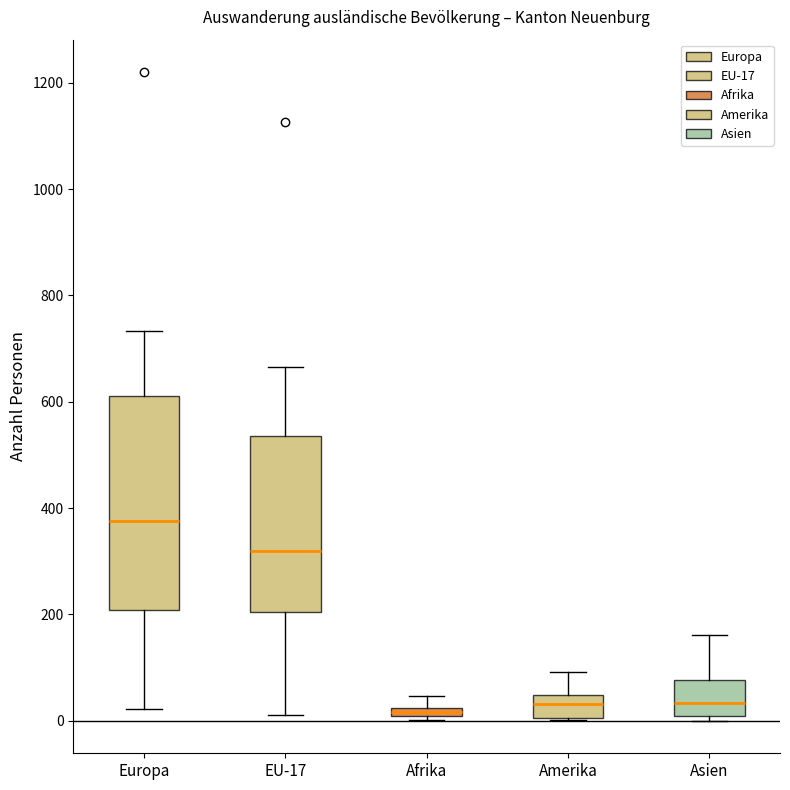

Comparing the boxes themselves (not the whiskers), which one is the tallest?

Europa